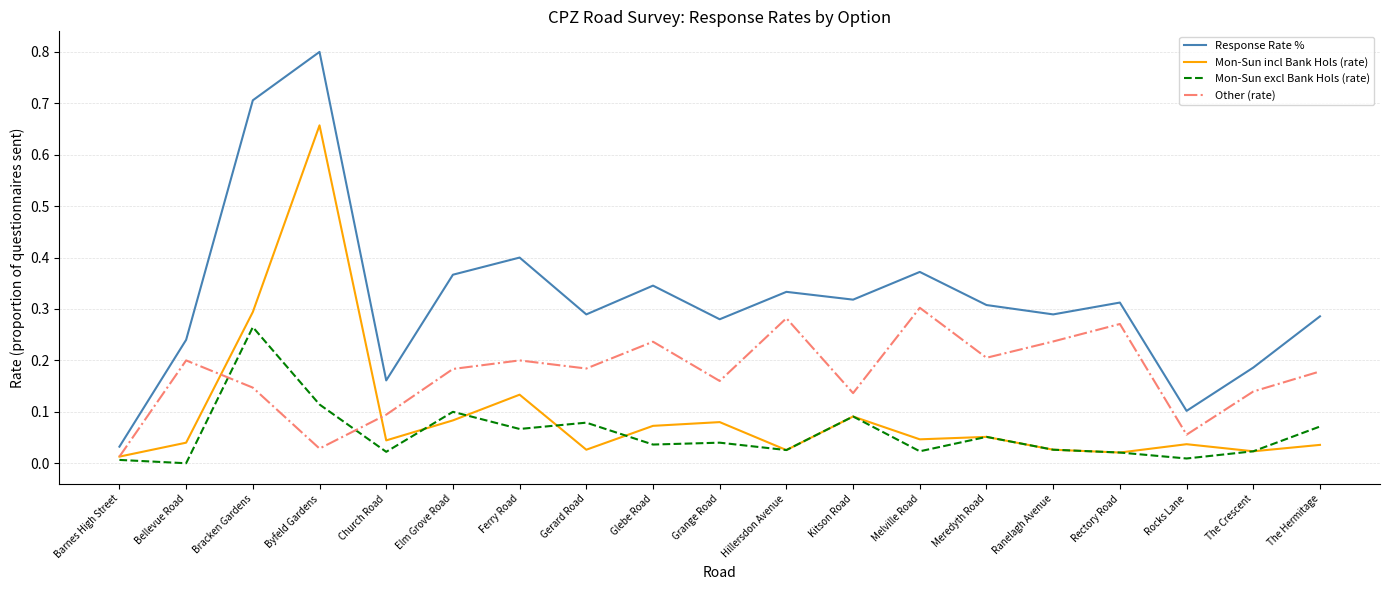

What position from the right is Ferry Road?

13